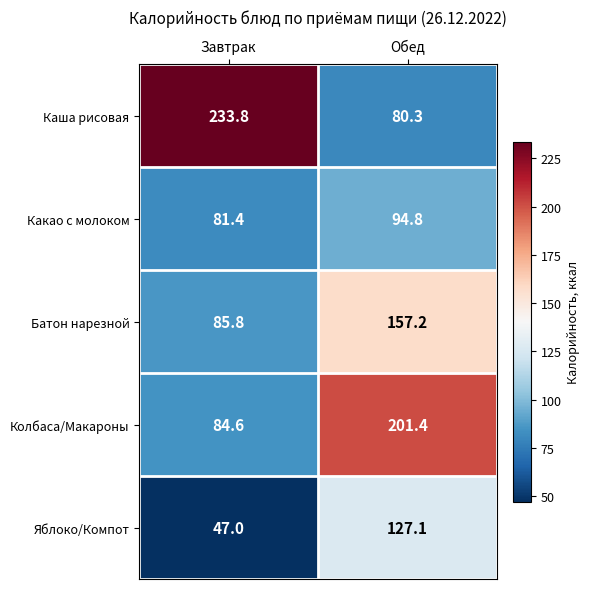

Which series has the widest spread of values?

Каша рисовая